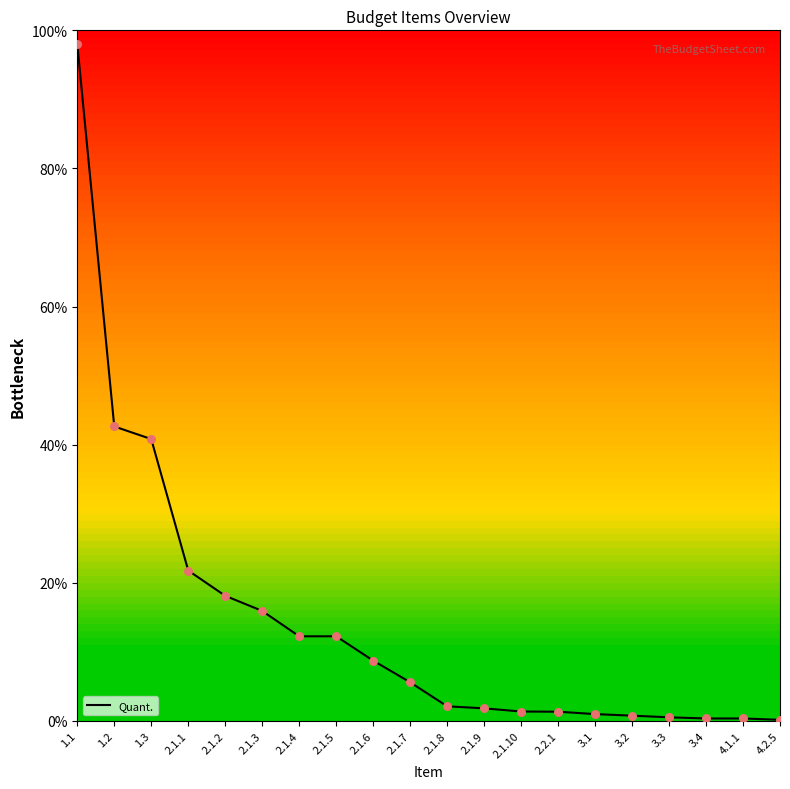

What is the change in value from 2.1.10 to 4.1.1?

-1.0